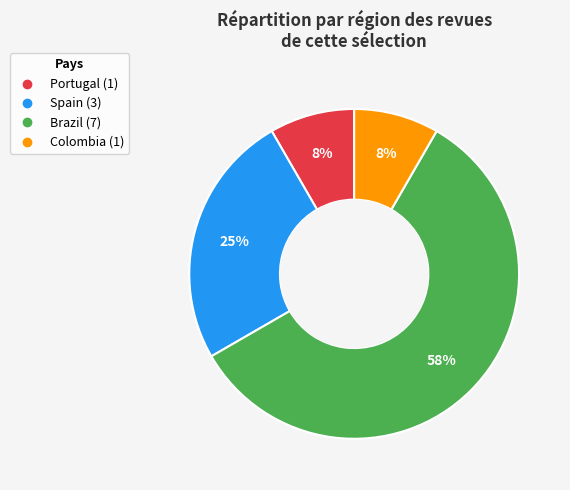

Is the sum of Portugal and Brazil greater than half?

Yes